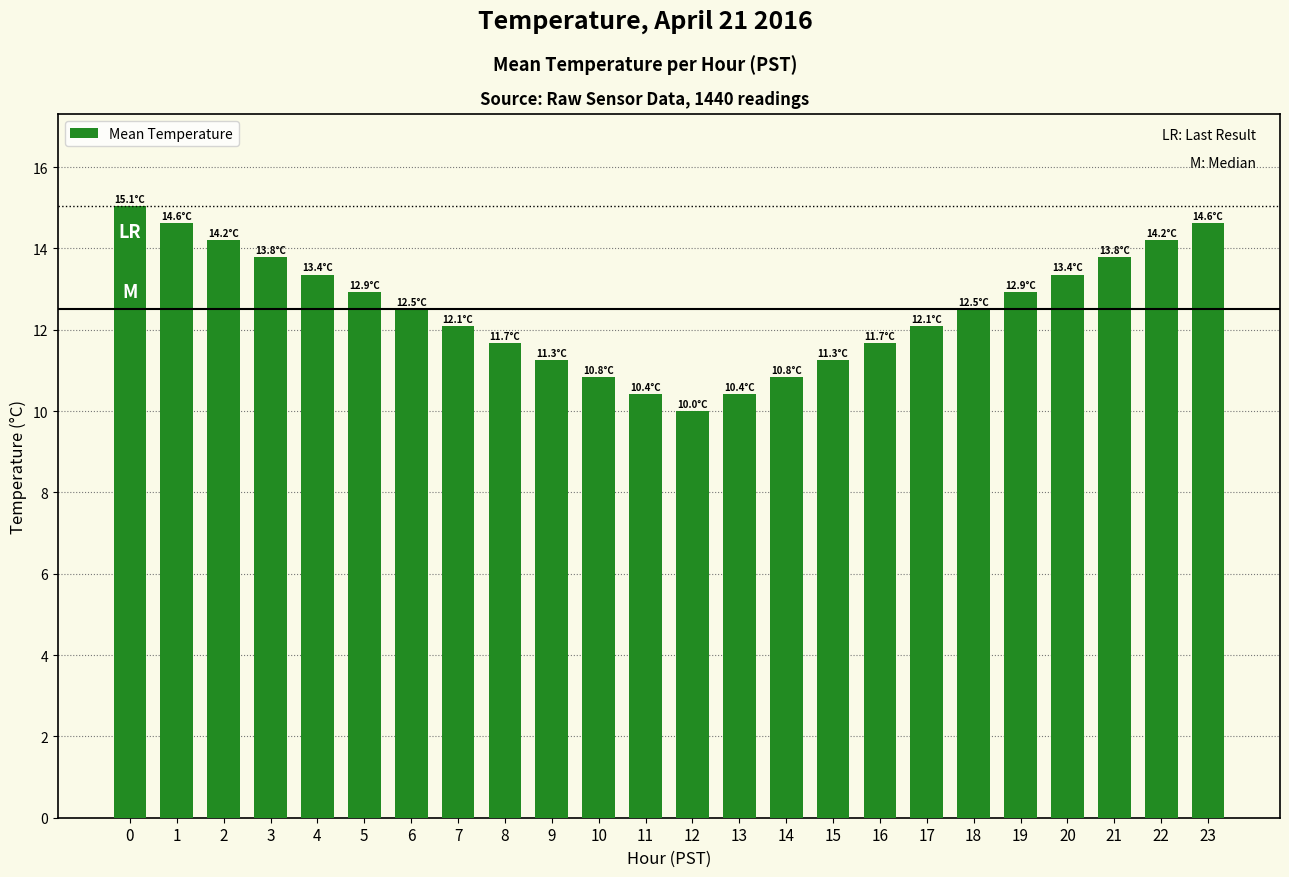

What is the change in value from 4 to 16?

-1.7